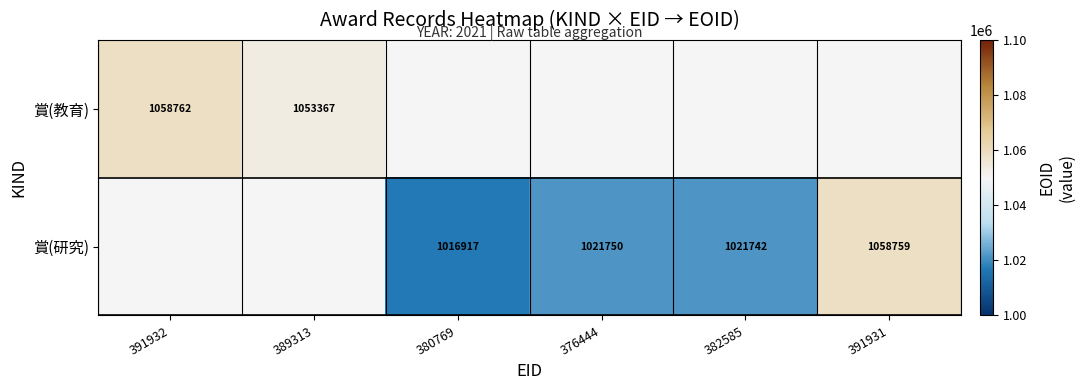

True or false: 賞(研究) has a value of 387096 at 382585.

False